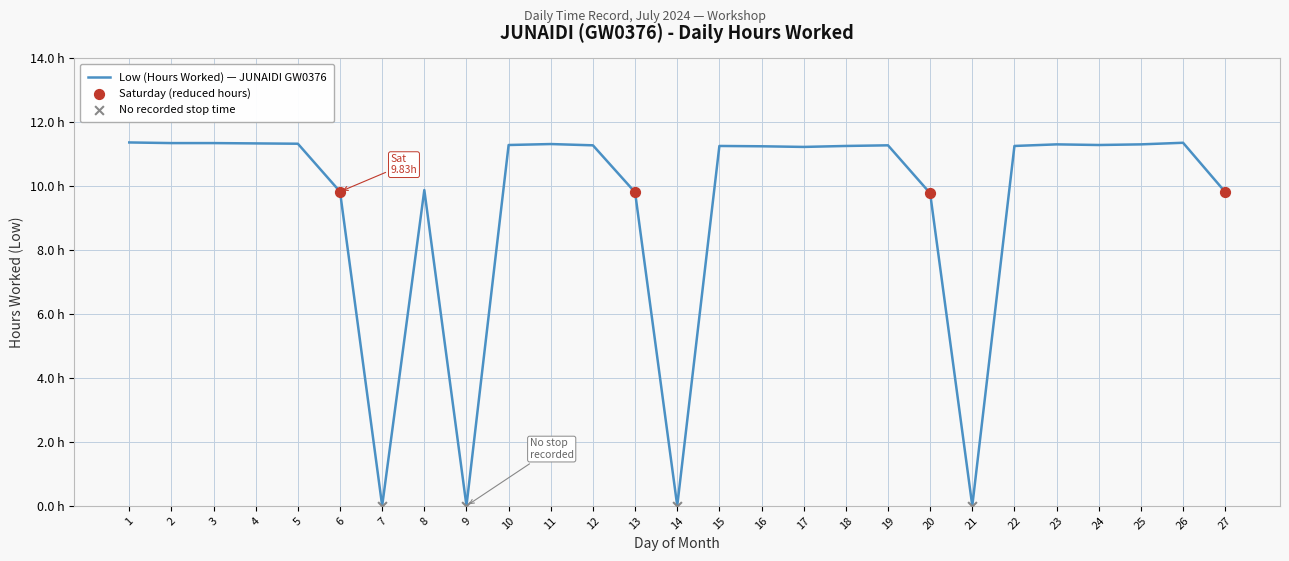

What is the change in value from 2 to 14?

-11.3